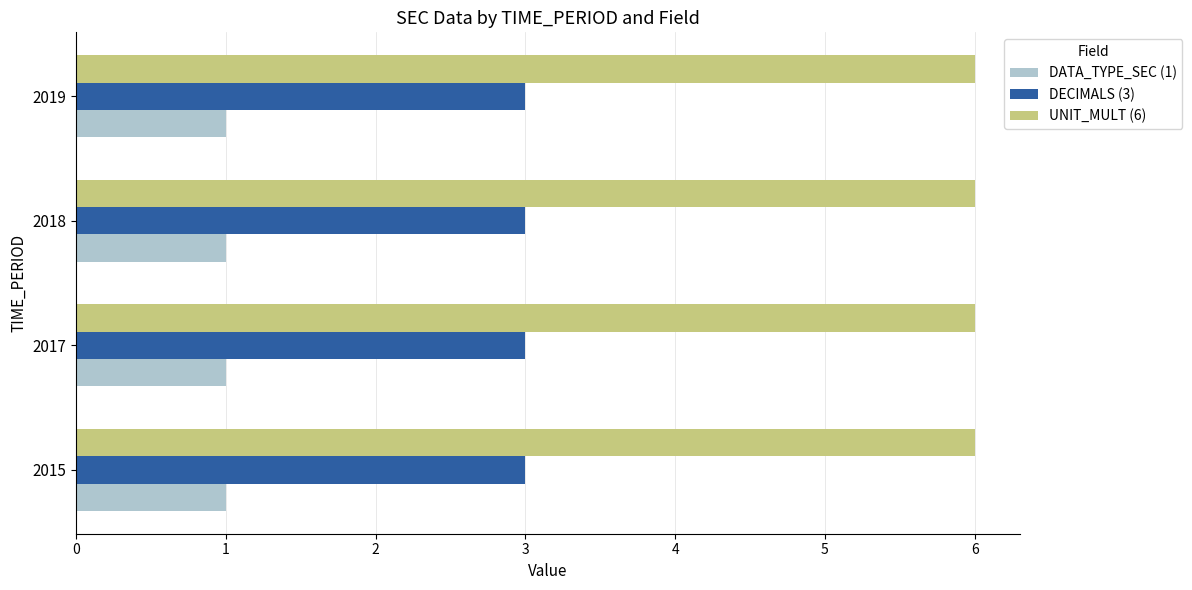

The DATA_TYPE_SEC (1) series shows 0 at 2019. True or false?

False